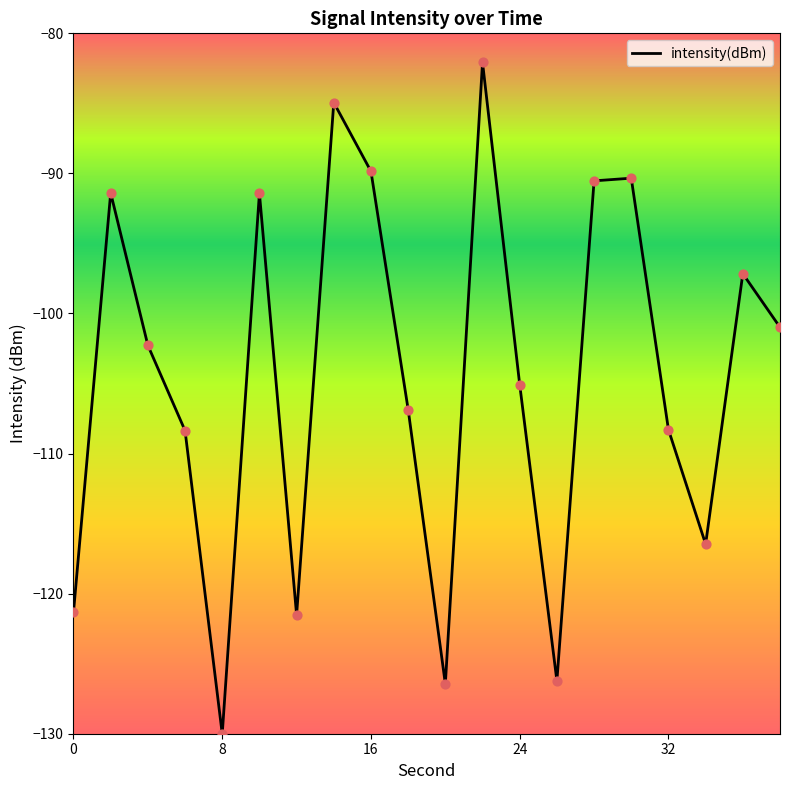

What is the smallest value displayed?

-130.0